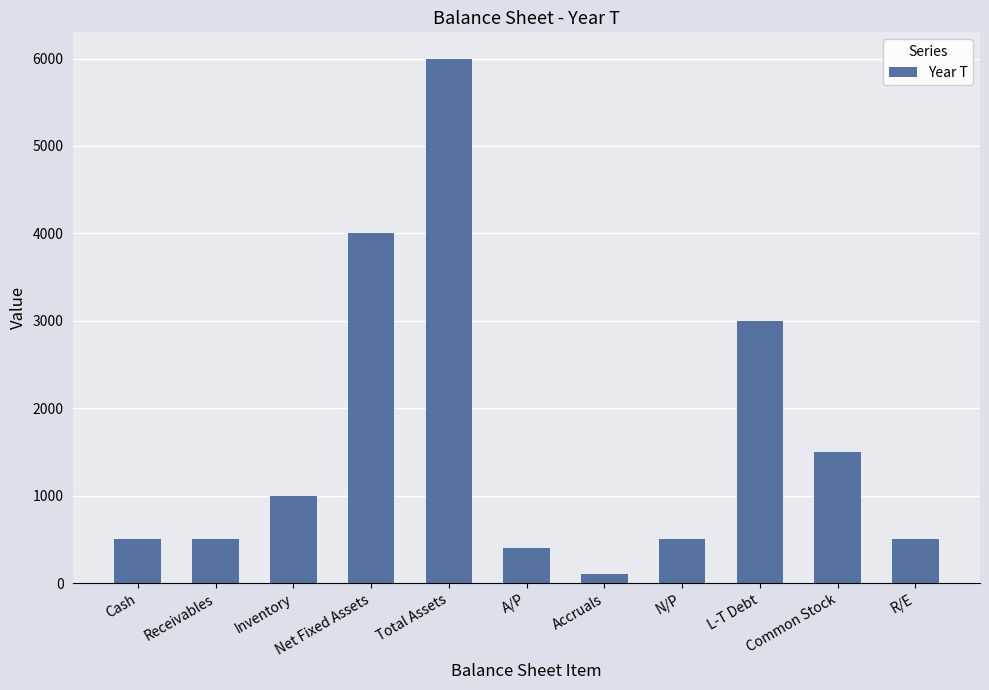

What is the difference between the maximum and minimum values?

5900